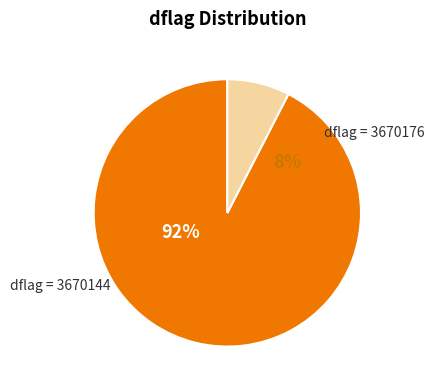

Combined, what portion of the pie is 3670144 and 3670176?

100.0%